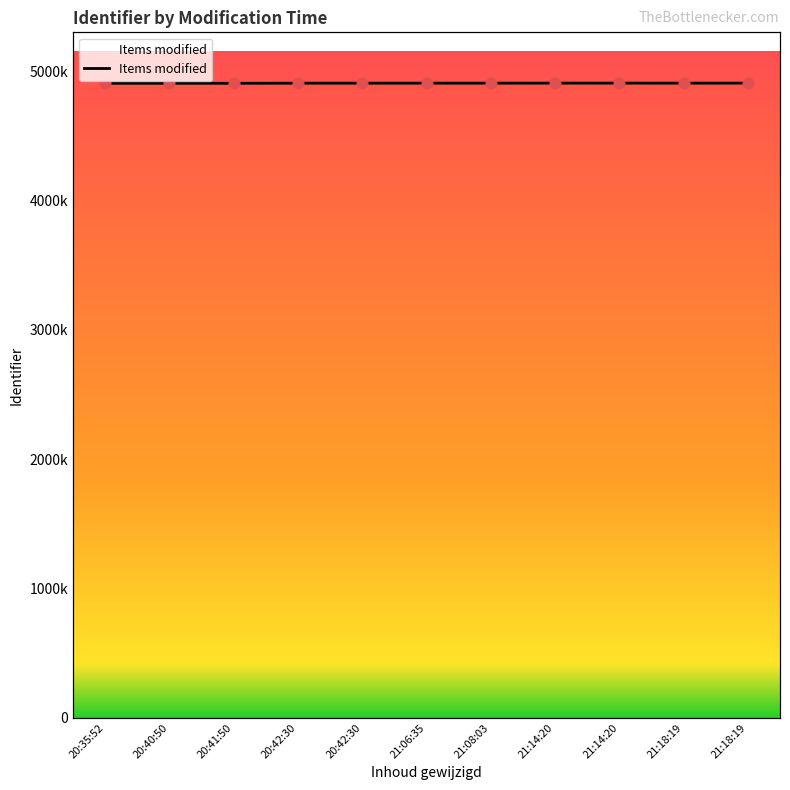

What is the change in value from 20:41:50 to 20:42:30?

+967